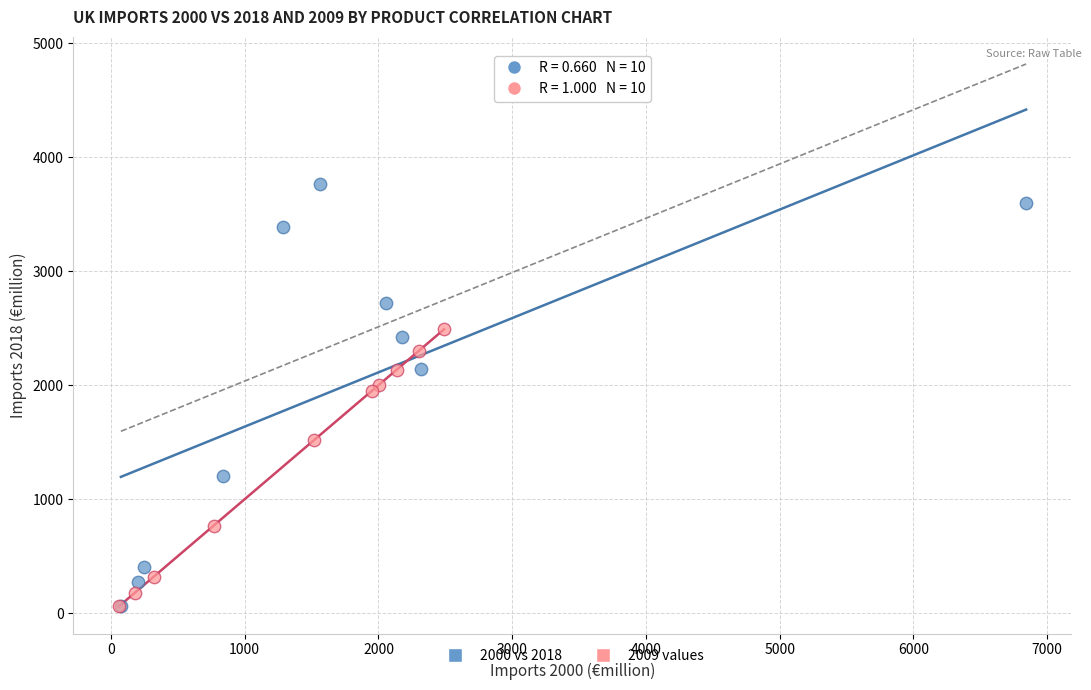

Which series has the largest Y range (max minus min)?

2000 vs 2018